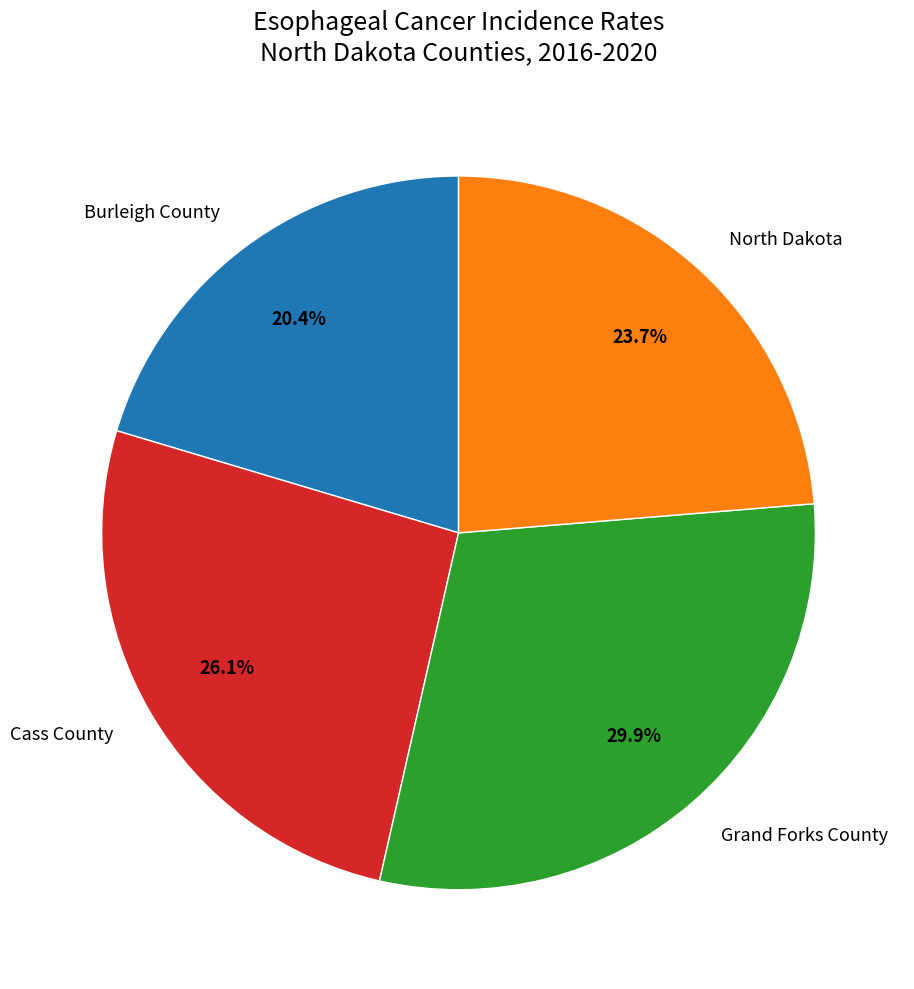

Do North Dakota and Burleigh County together represent more than half of the pie?

No